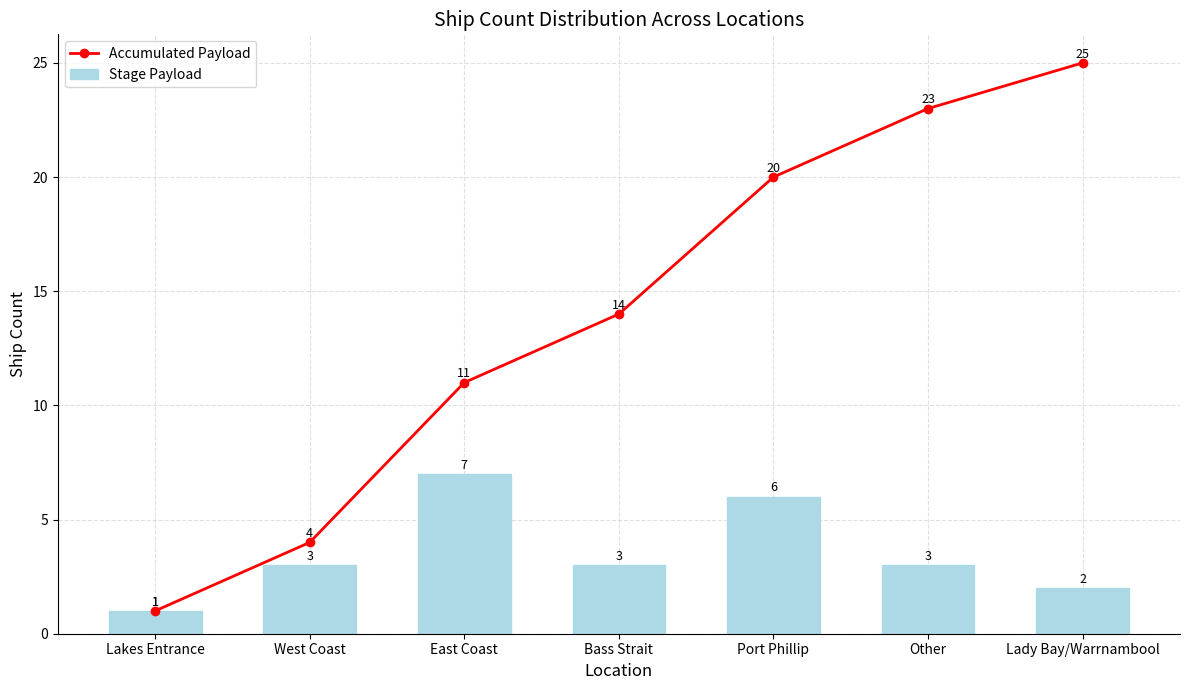

Reading left to right, transcribe all the data shown in this chart.

Accumulated Payload: 1	4	11	14	20	23	25
Stage Payload: 1	3	7	3	6	3	2